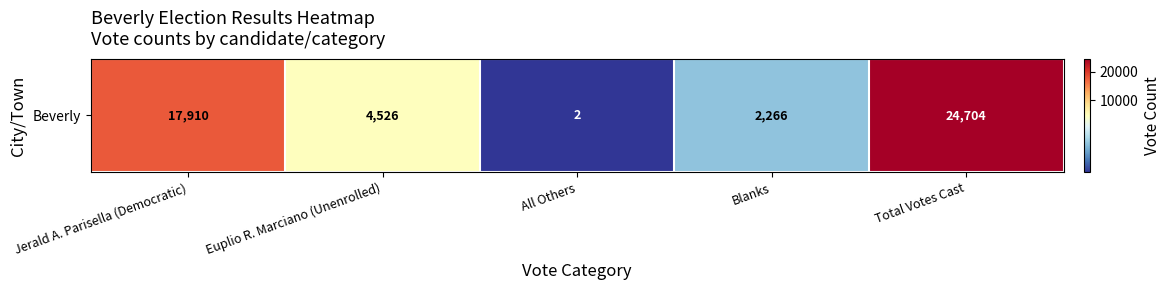

What is the difference between the values at Jerald A. Parisella (Democratic) and Blanks?

15644